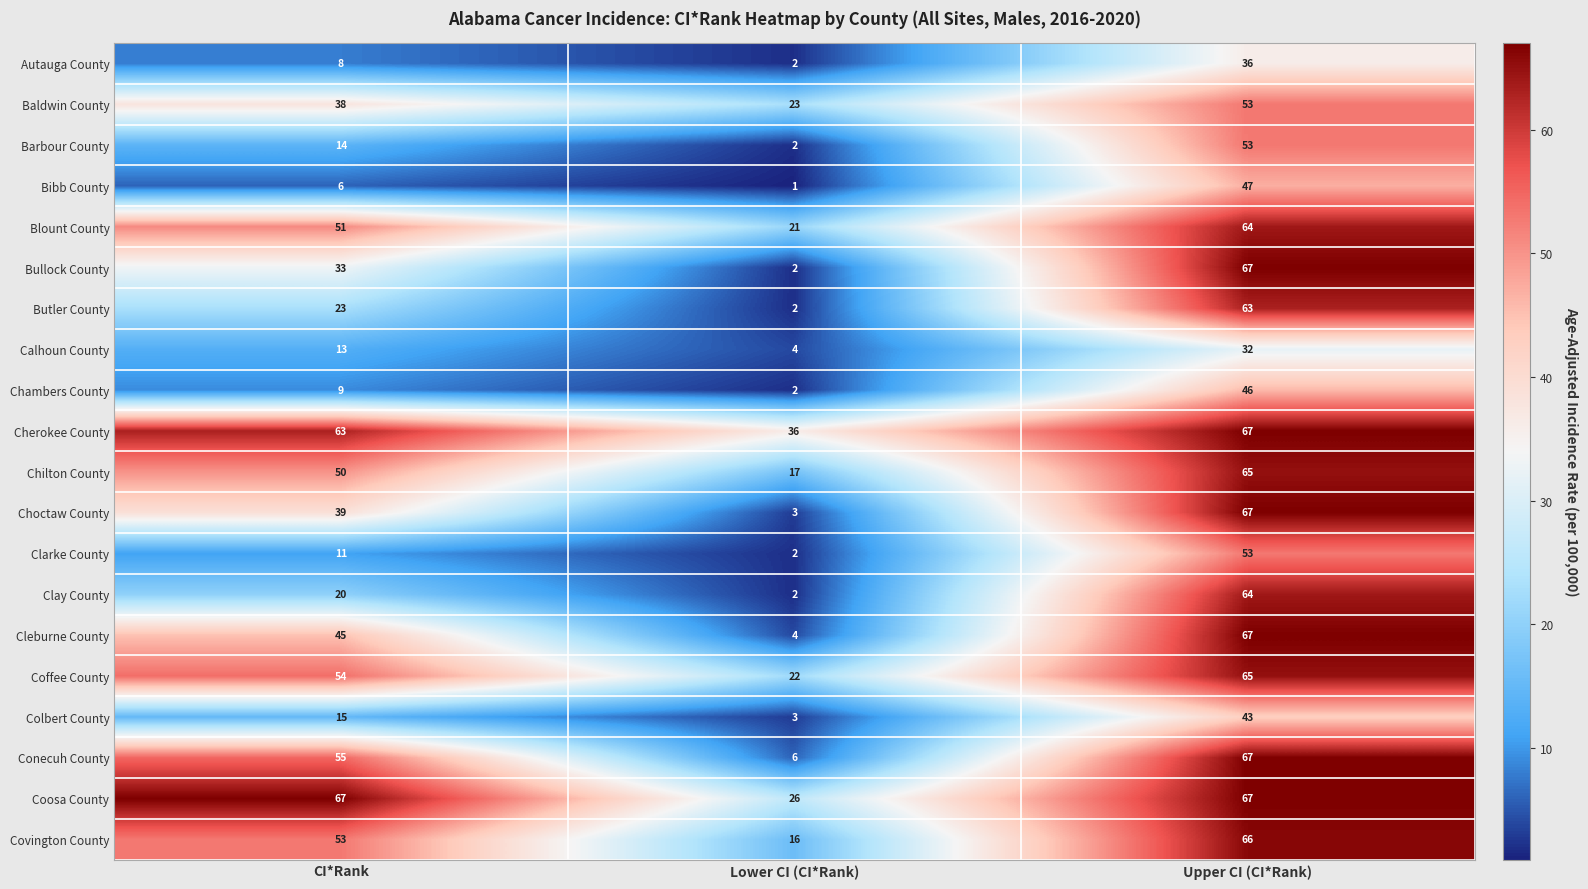

List the labels in order of Coffee County value, smallest first.

Lower CI (CI*Rank), CI*Rank, Upper CI (CI*Rank)